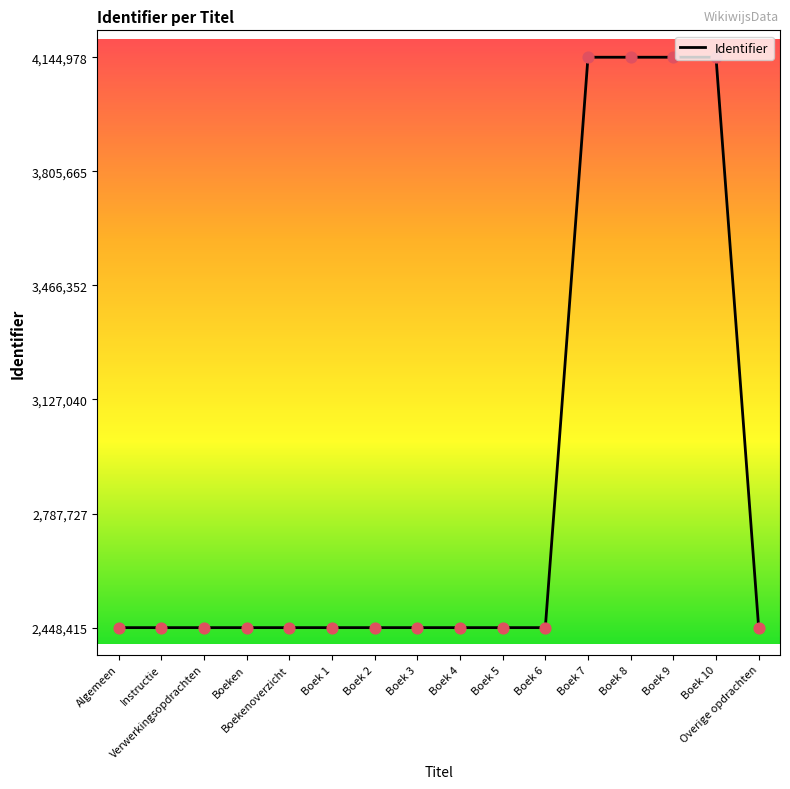

What is the change in value from Verwerkingsopdrachten to Boek 8?

+1696558